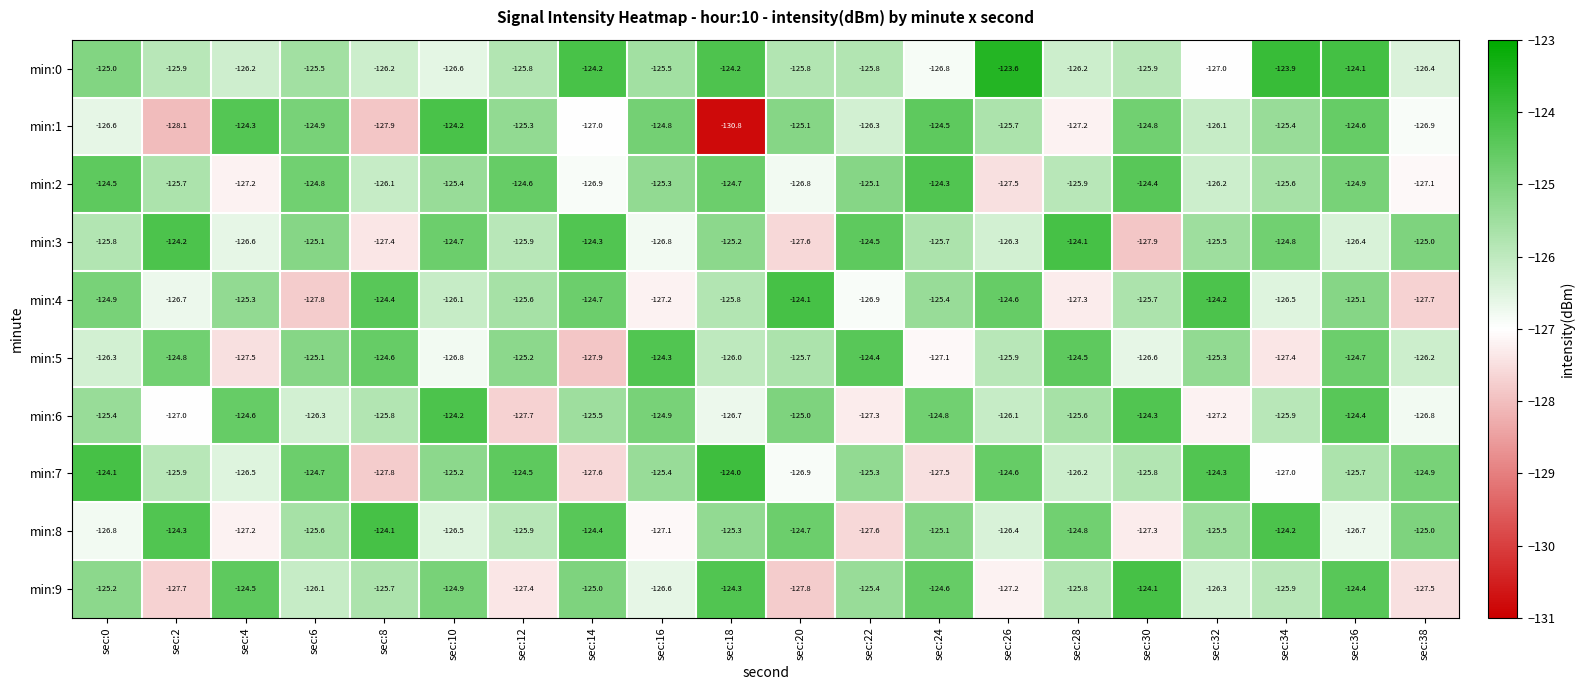

What is the sum of the min:5 values at sec:6 and sec:16?

-249.4